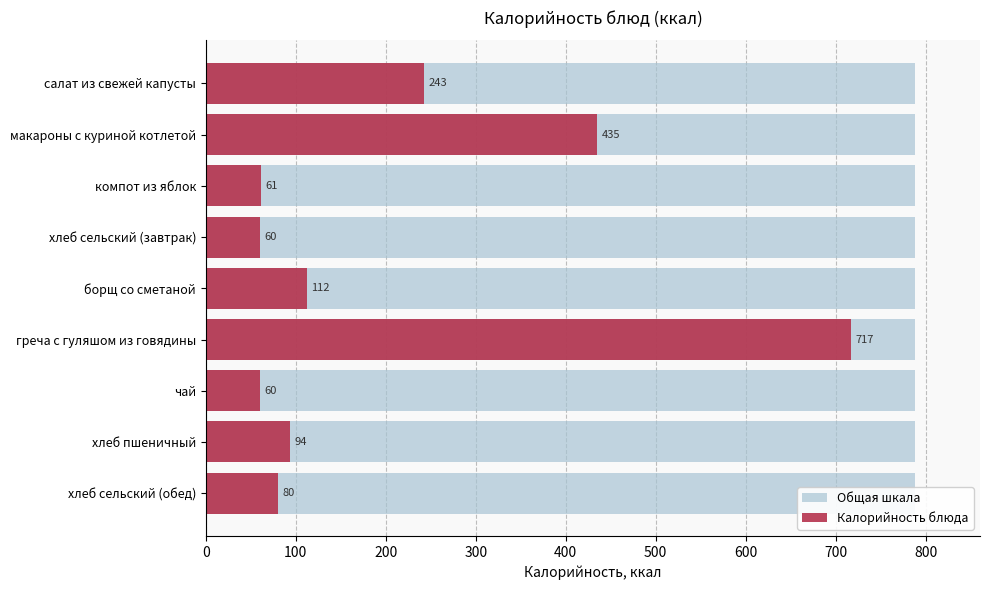

How many categories are shown in the chart?

9